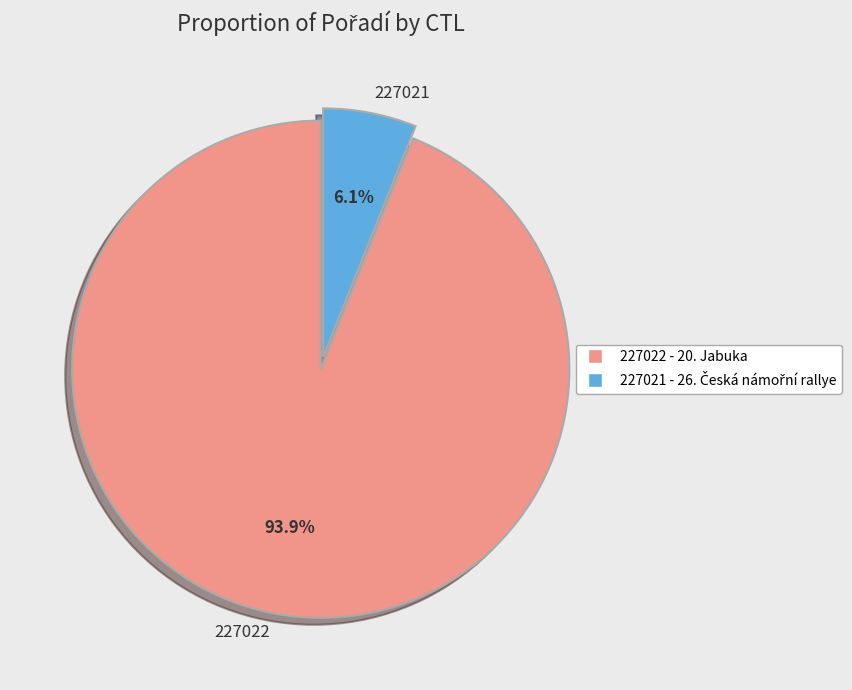

How much of the chart is everything except 227022?

6.1%